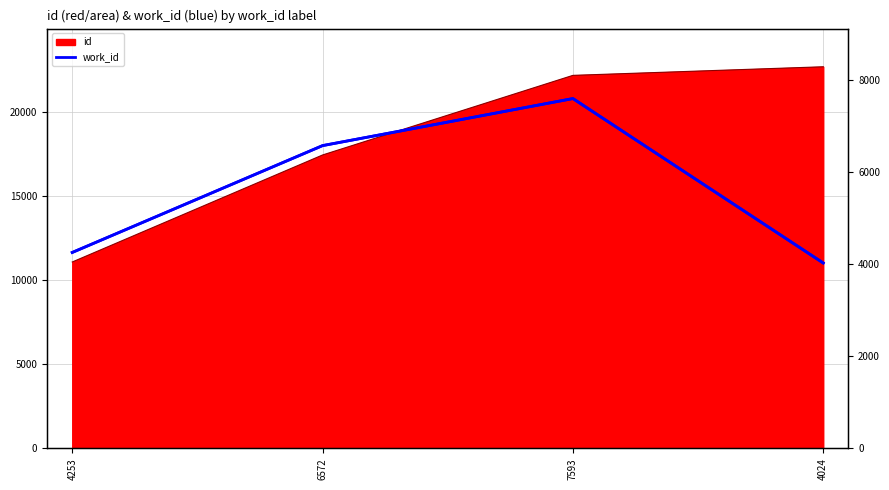

What is the average value?

5610